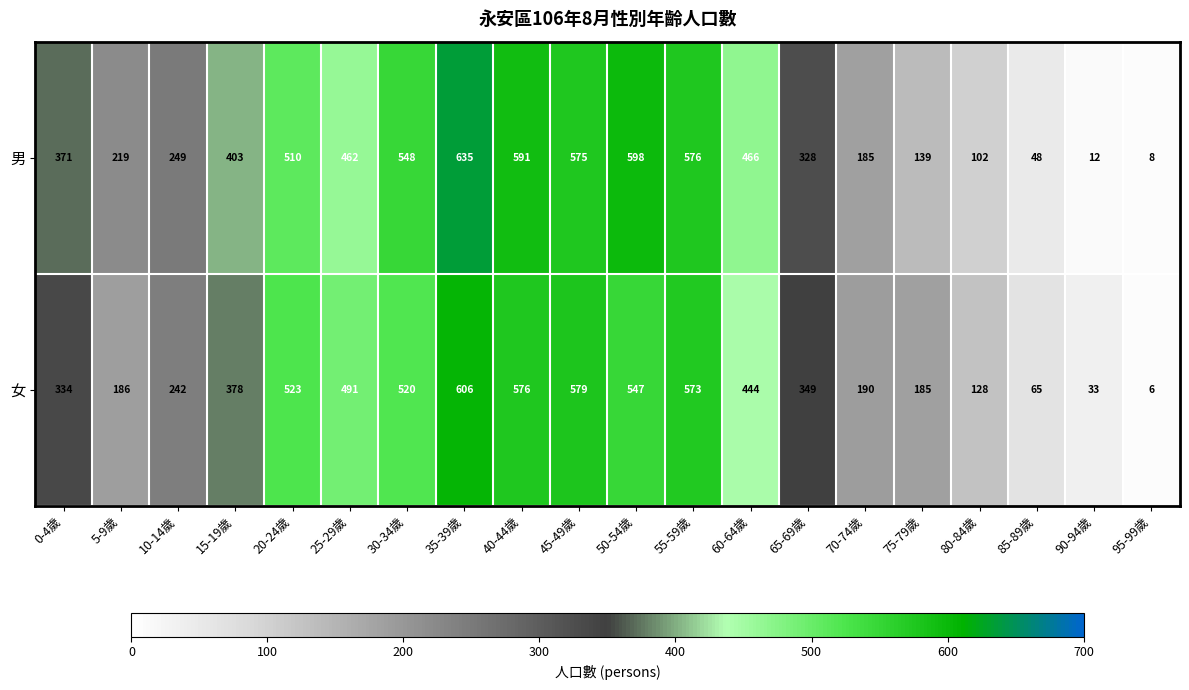

At which label is 女 closest to 306?

0-4歲